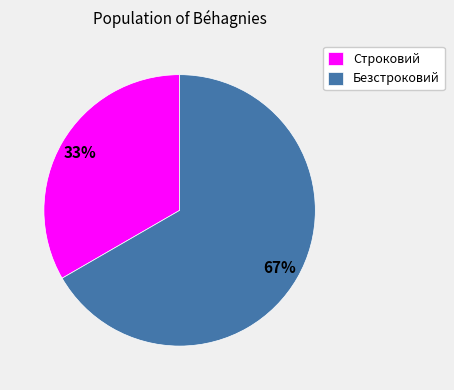

Rank the categories by value from lowest to highest.

Строковий, Безстроковий